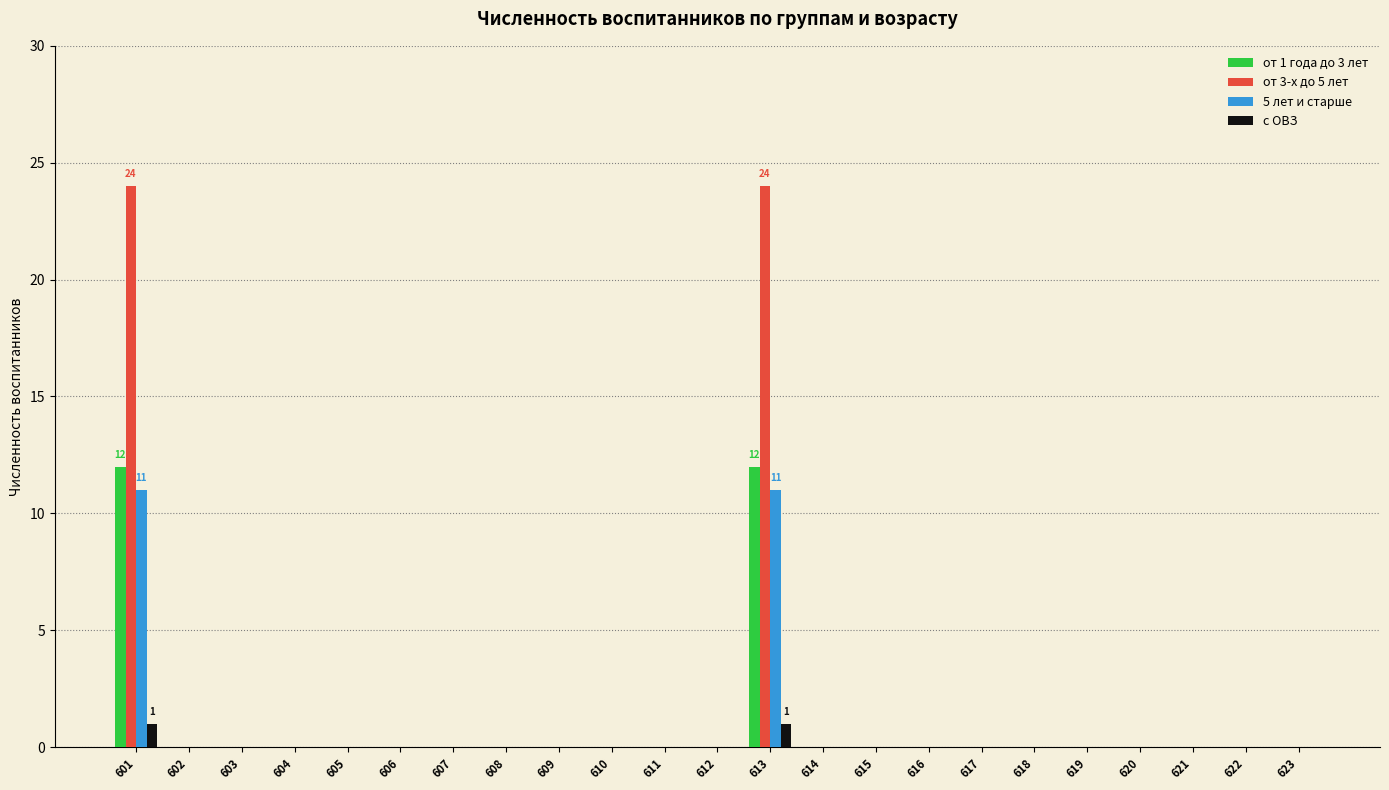

True or false: от 3-х до 5 лет has a value of 10 at 609.

False